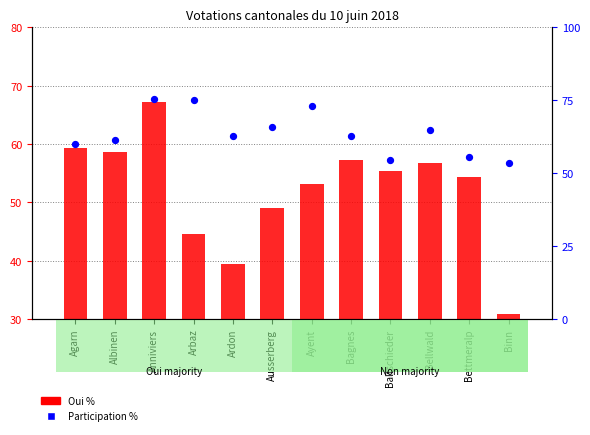

Is the value of Oui % at Baltschieder greater than the value of Participation % at Ayent?

No